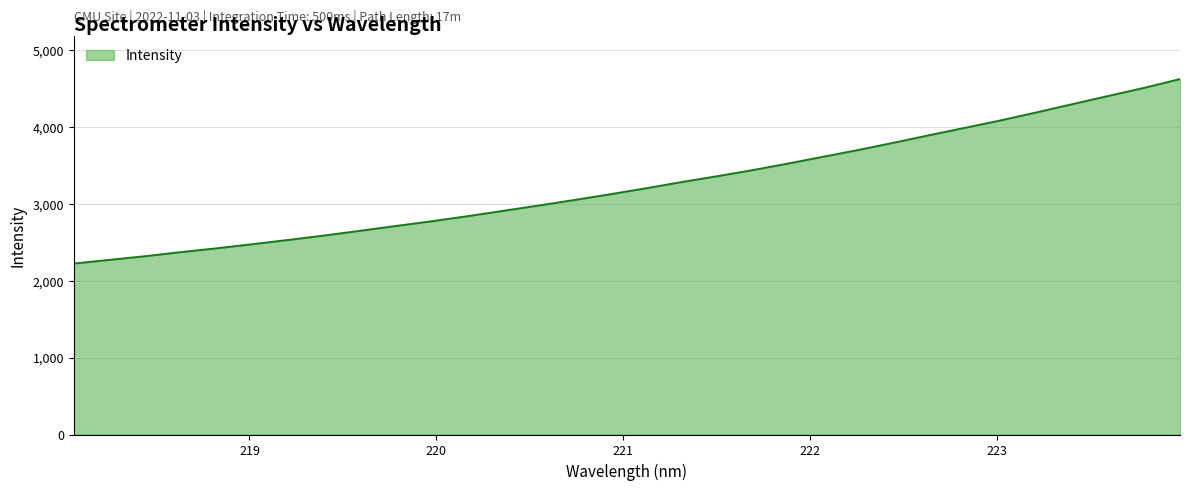

What is the greatest value displayed?

4620.4